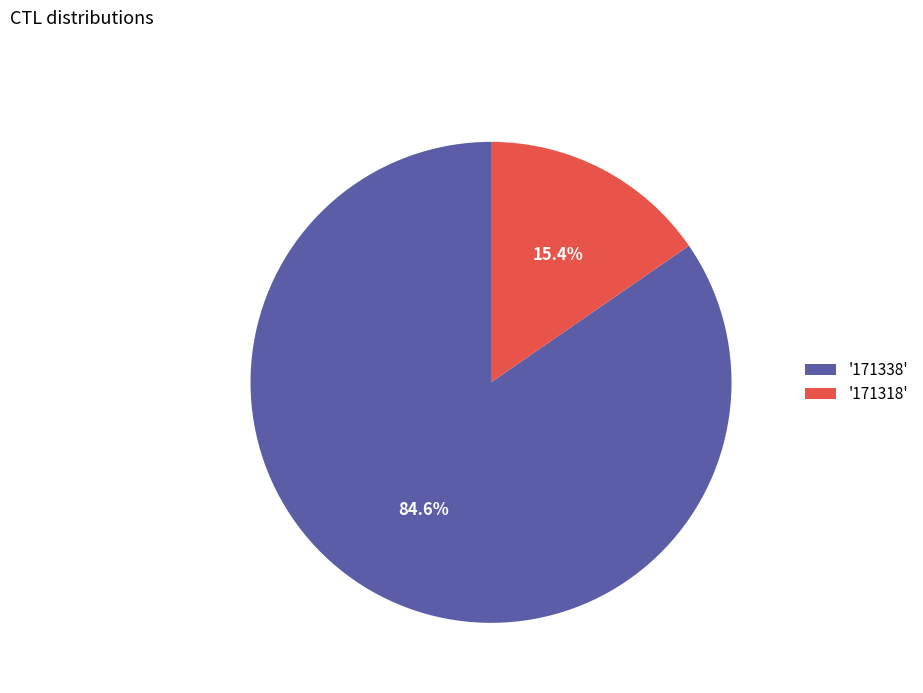

To the nearest percent, what is the difference between the largest and smallest slice percentages?

69%